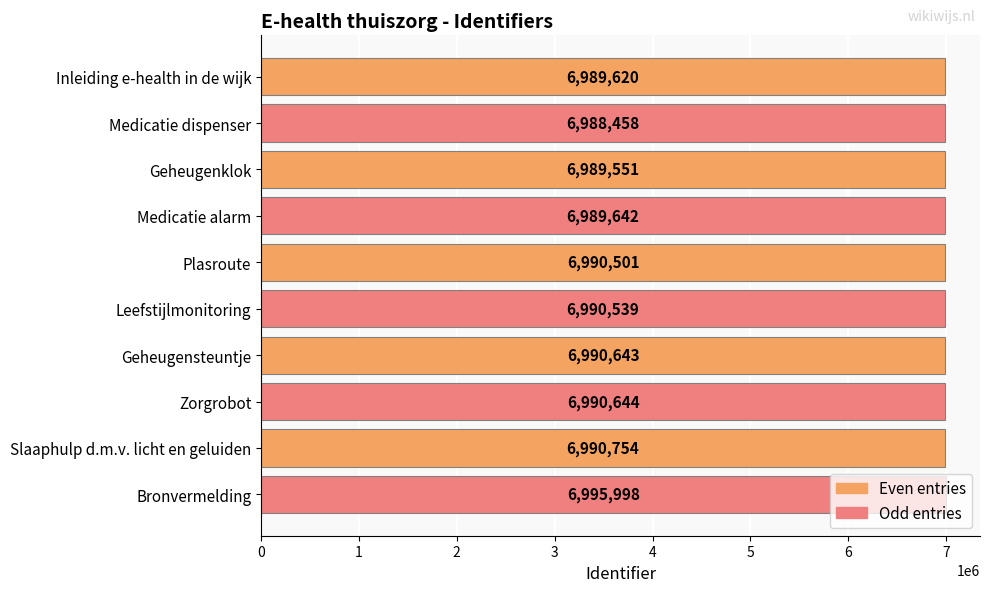

The chart shows a value of 6990501 at Plasroute. True or false?

True